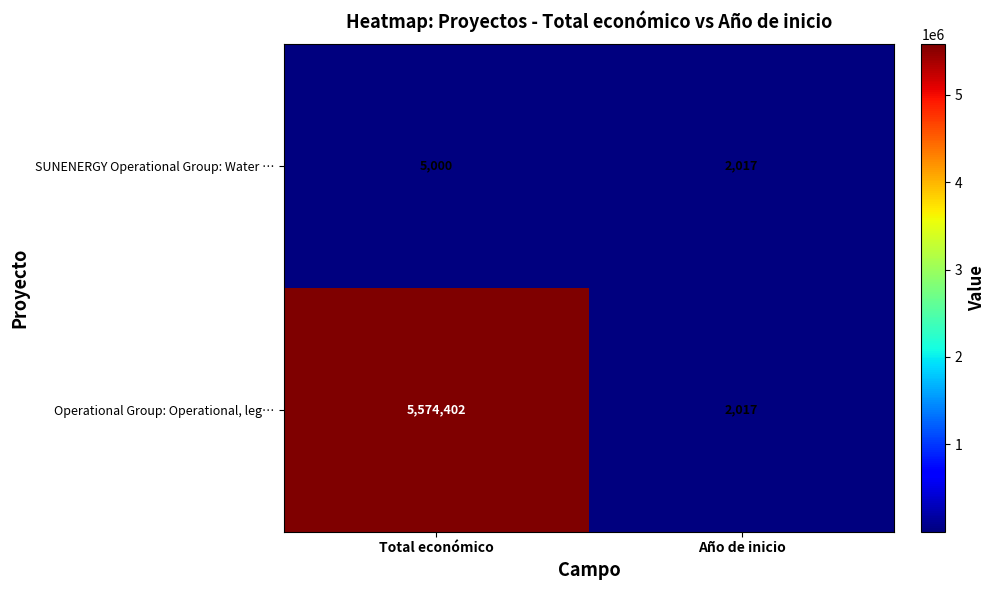

At how many categories does at least one series exceed 347115?

1